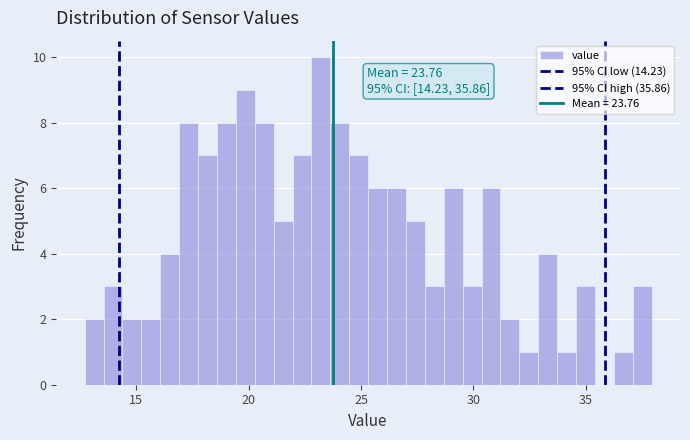

Read against the x-axis, roughly where is the centre of the tallest bar?

23.0